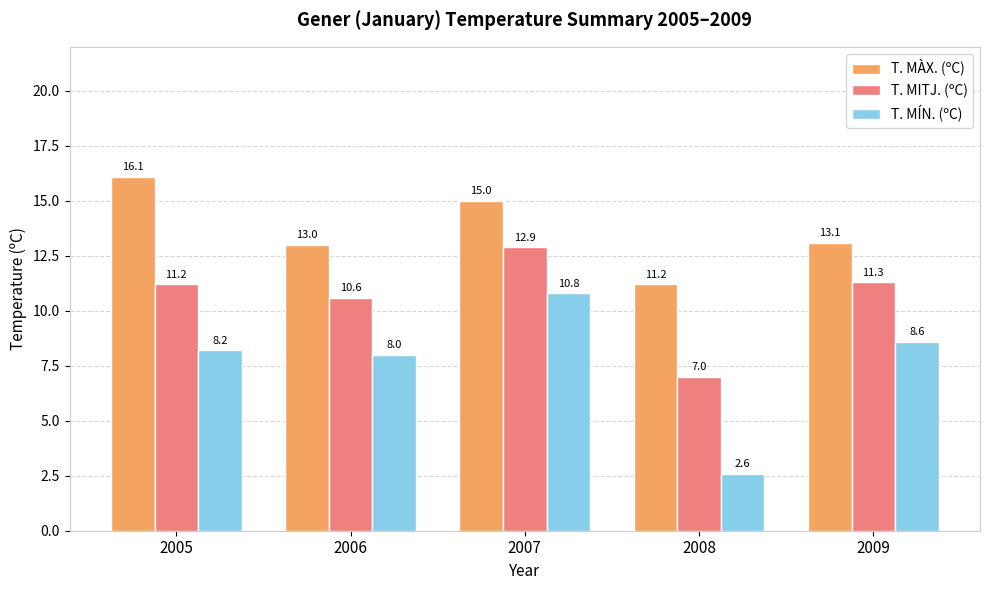

The T. MÍN. (ºC) series shows 8.0 at 2006. True or false?

True